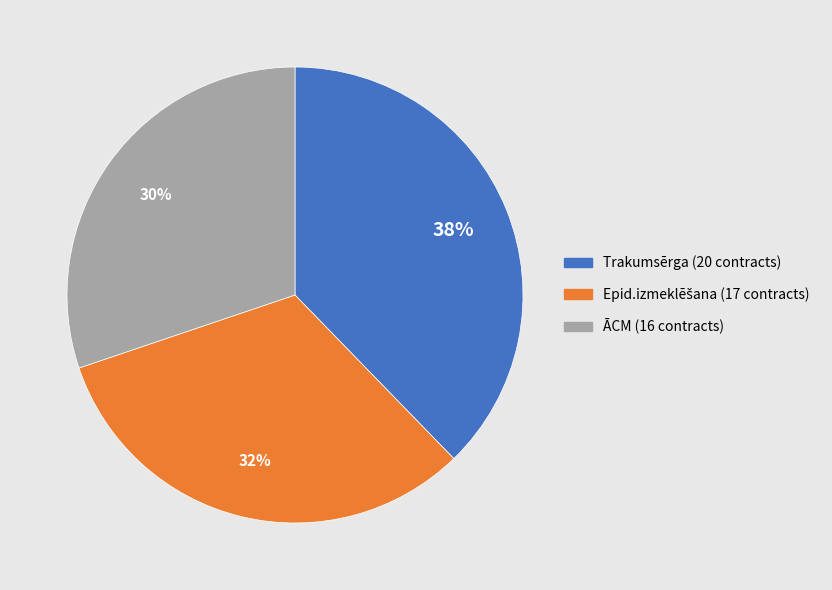

How many slices are in this pie chart?

3